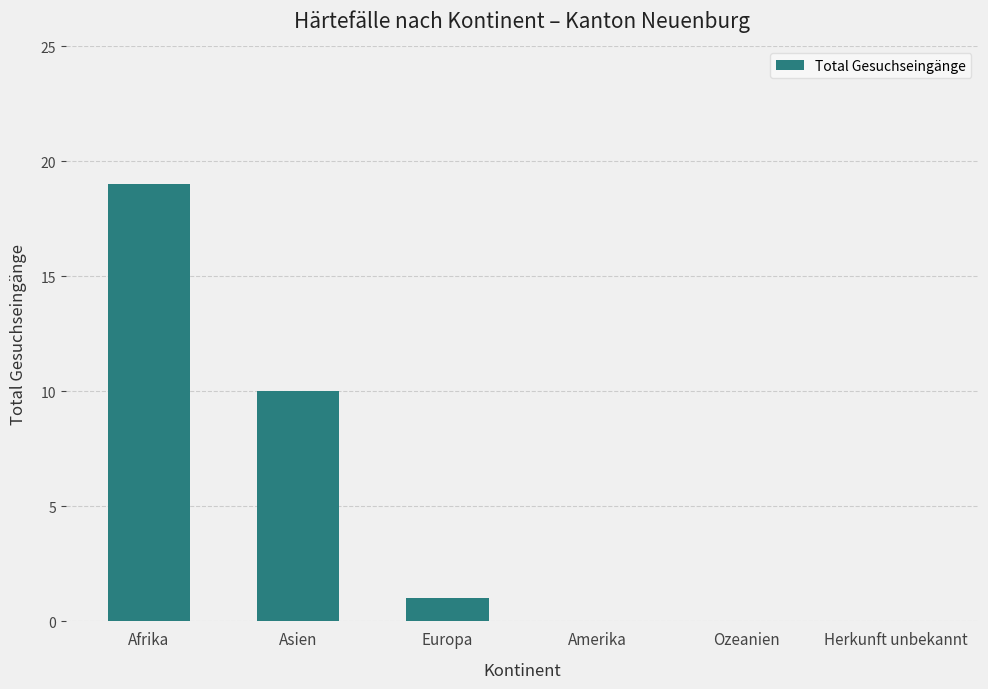

Reading left to right, list all the values displayed in this chart.

Afrika=19	Asien=10	Europa=1	Amerika=0	Ozeanien=0	Herkunft unbekannt=0